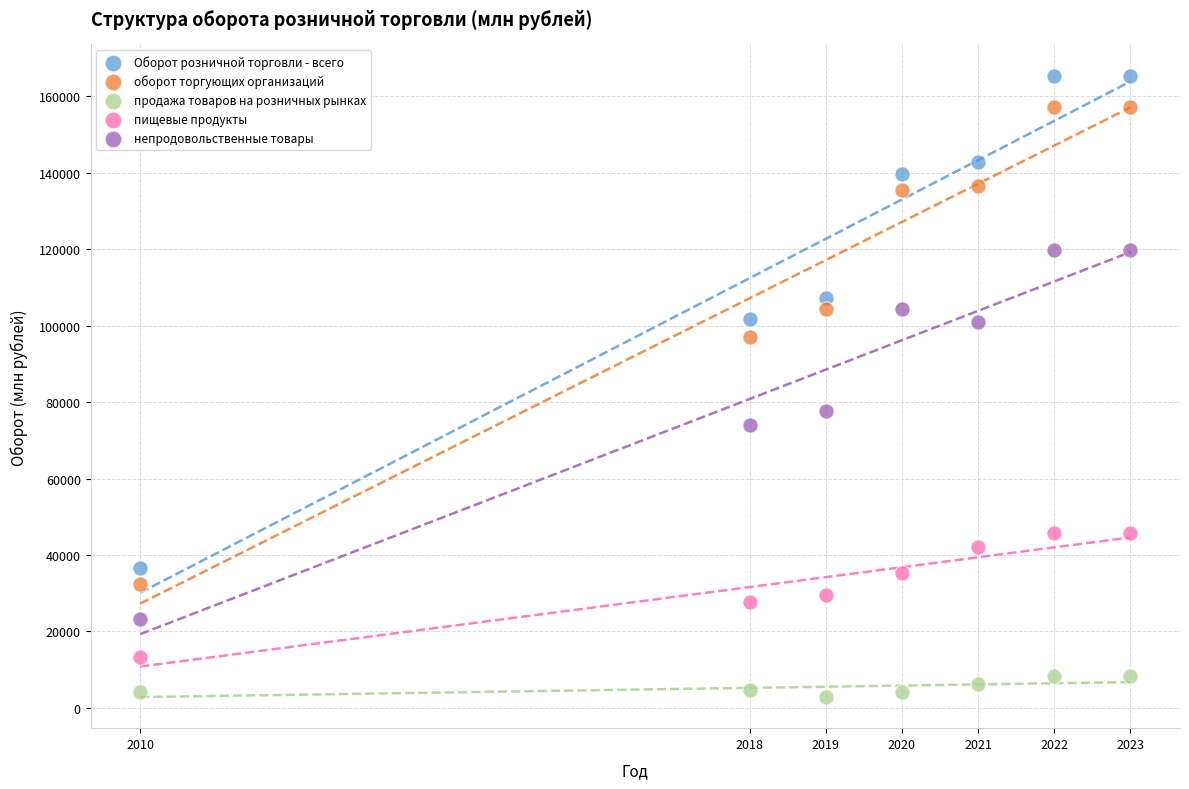

What are all the series names shown in the legend?

Оборот розничной торговли - всего, оборот торгующих организаций, продажа товаров на розничных рынках, пищевые продукты, непродовольственные товары